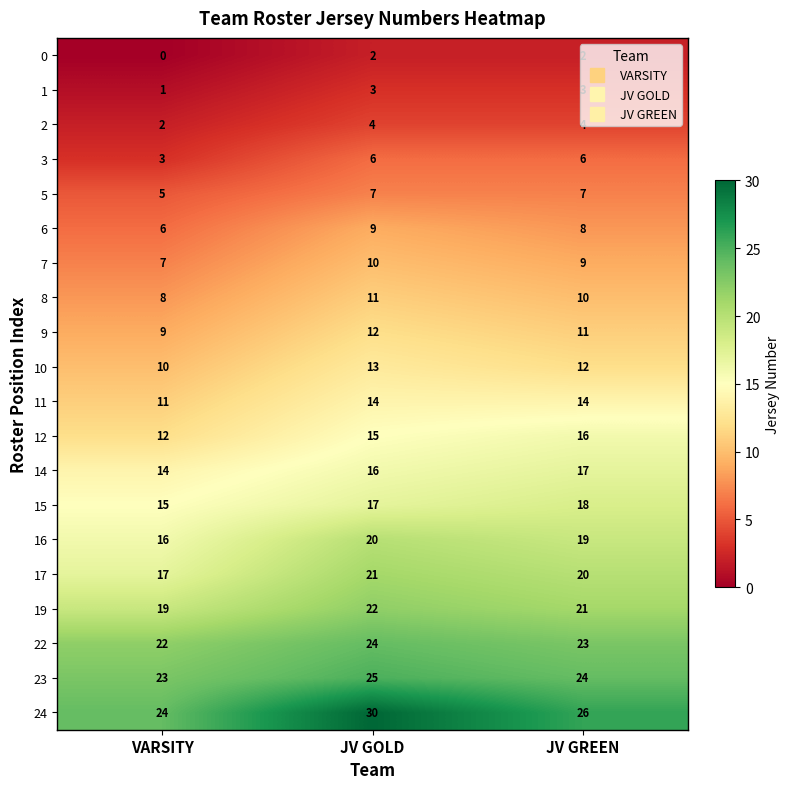

What is the average value of the 3 series?

5